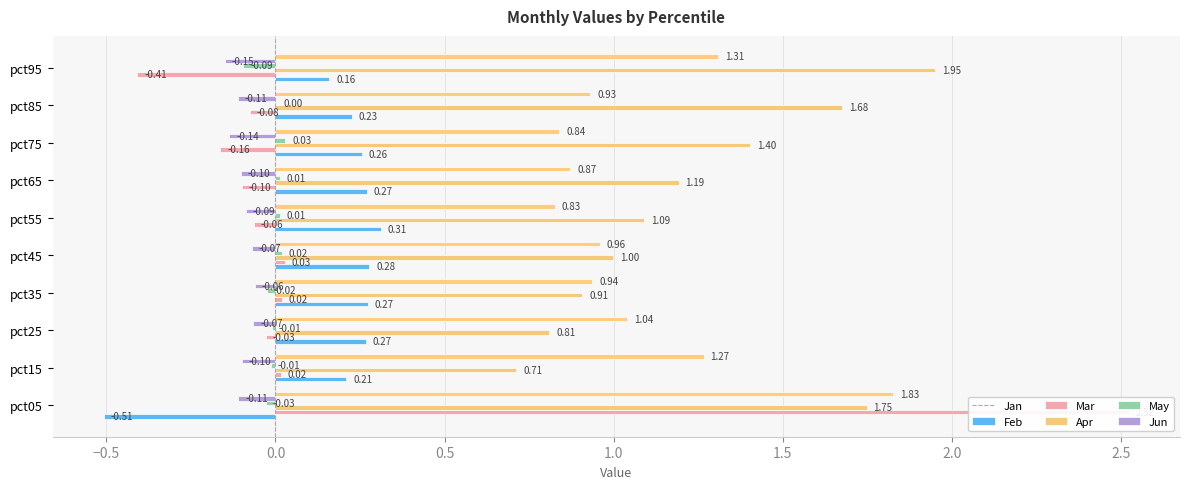

Is the value of Apr at pct75 greater than the value of Feb at pct15?

Yes